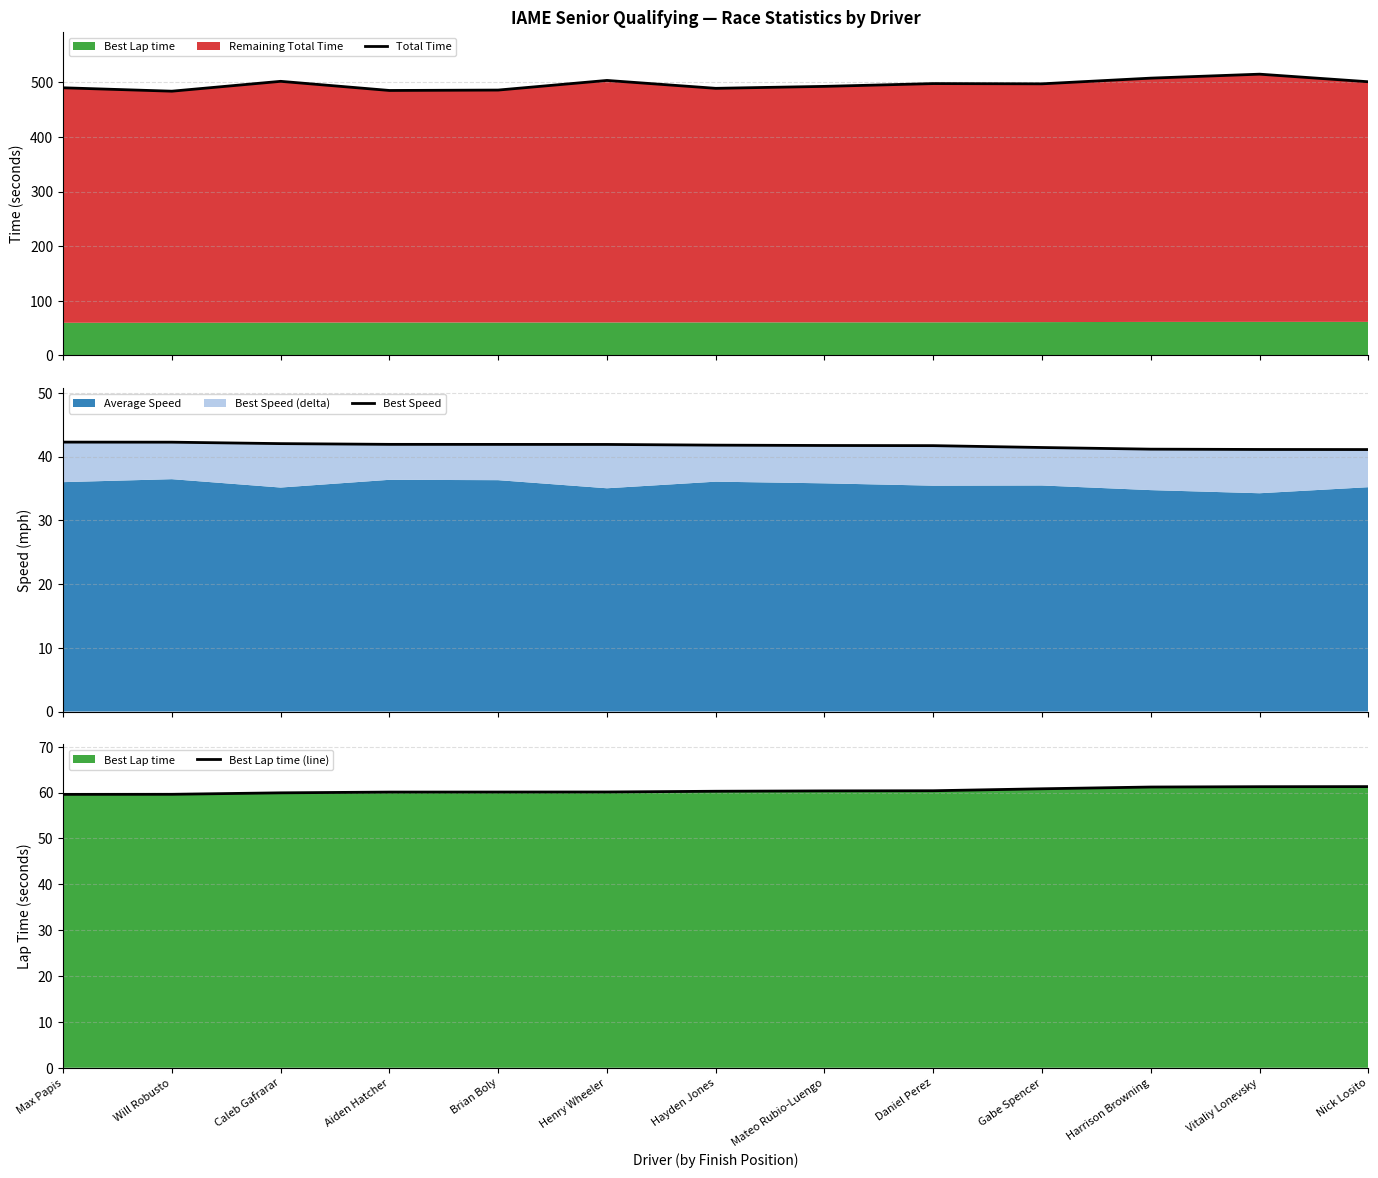

True or false: Total Time and Best Speed cross at least once.

False